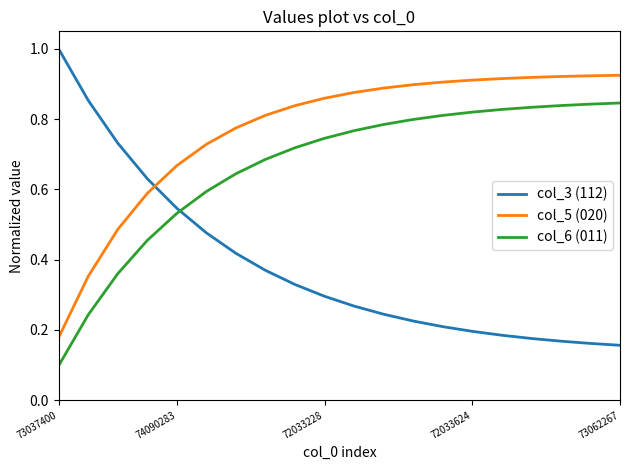

True or false: col_6 (011) and col_5 (020) intersect in this chart.

False